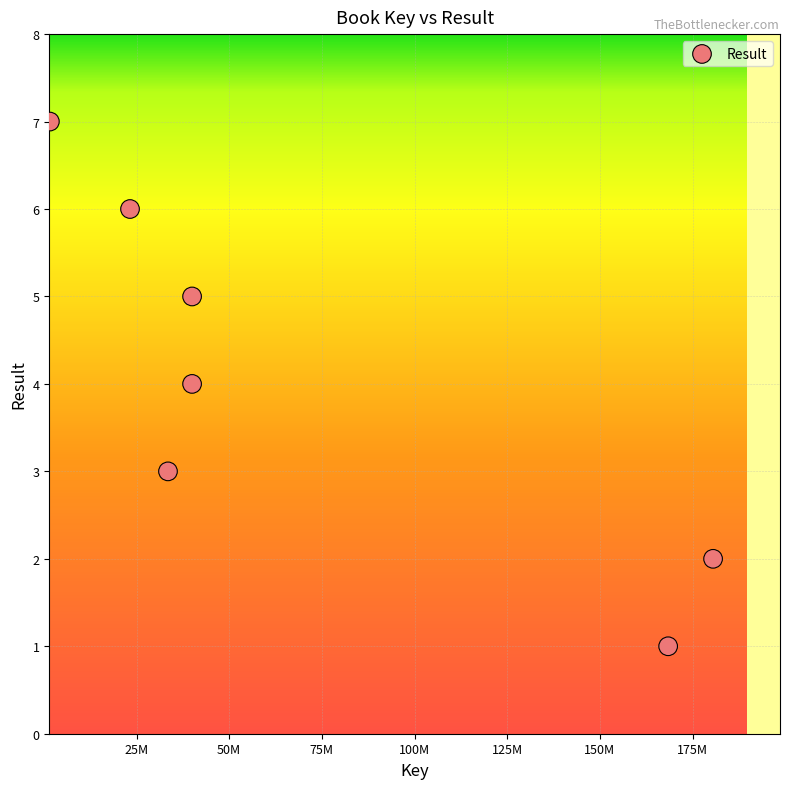

What is the range of X values (max minus min)?

178933405